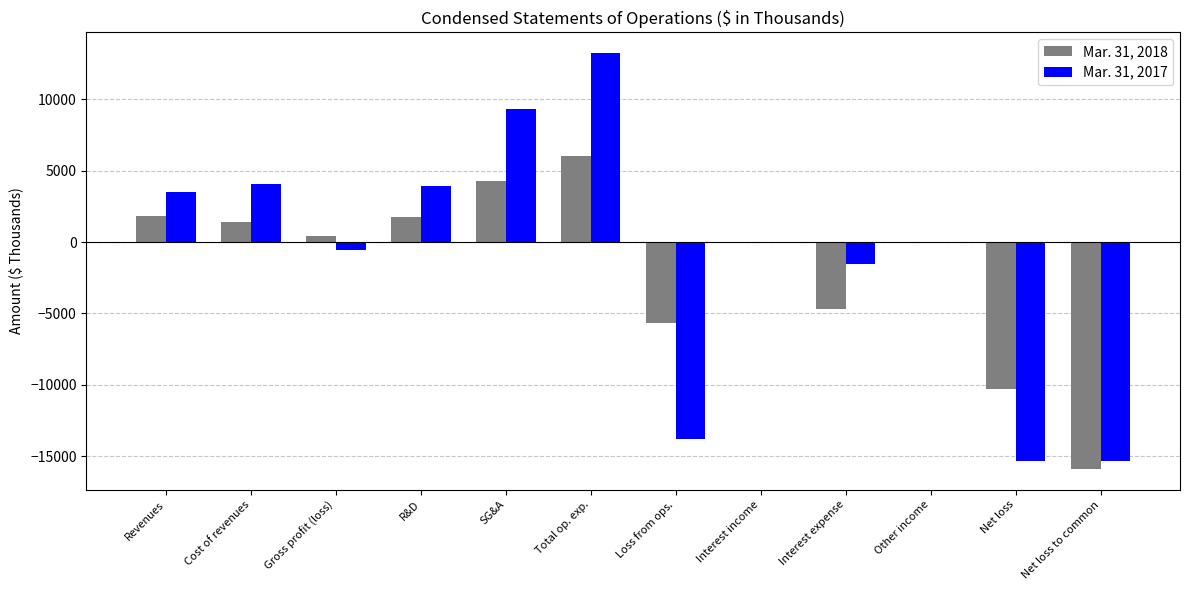

How many data points does each series have?

12